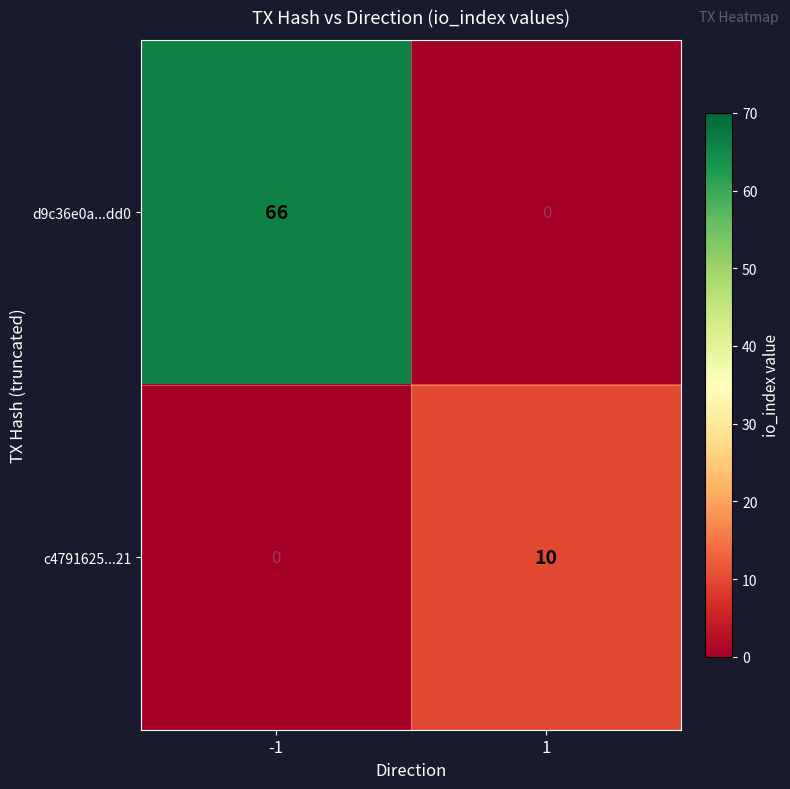

Rank the series at -1 from highest to lowest value.

d9c36e0a...dd0, c4791625...21